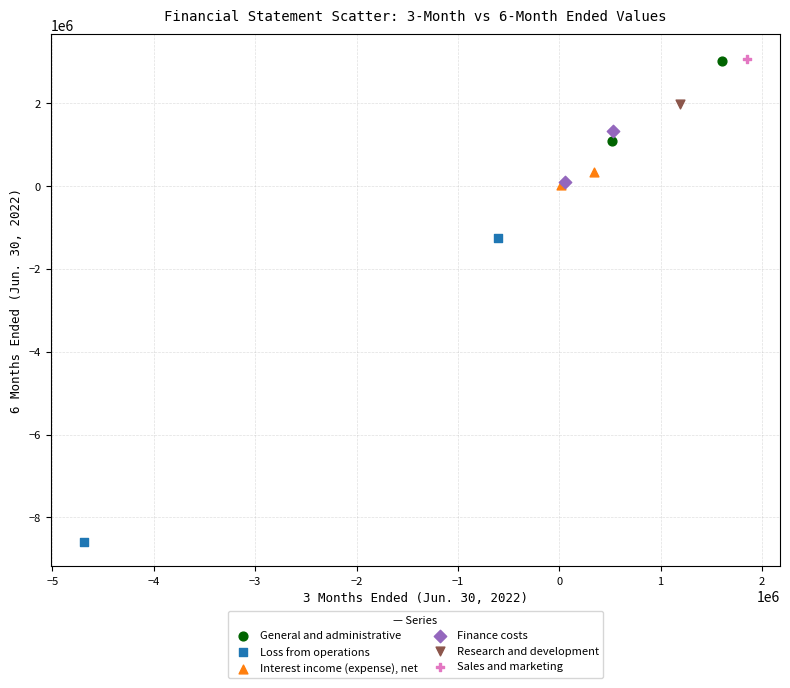

Which series contains the lowest Y value?

Loss from operations